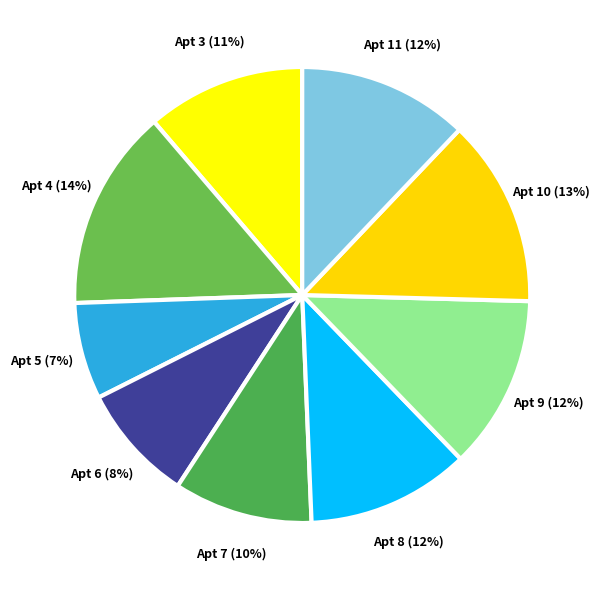

Which category has the smallest portion of the pie?

Apt 5 (7%)